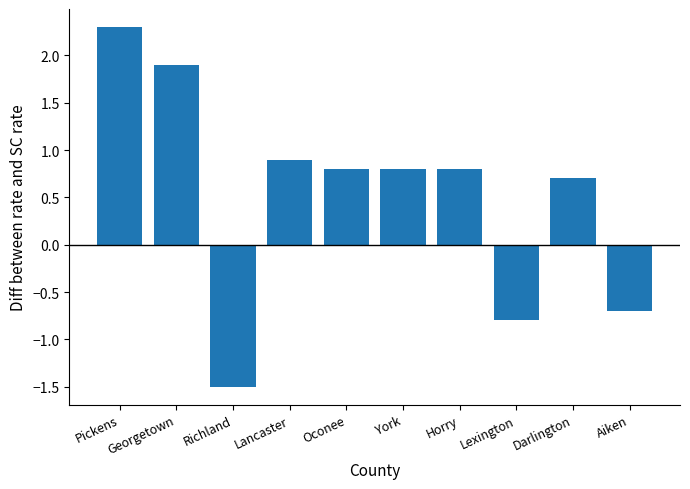

What is the maximum value shown in the chart?

2.3